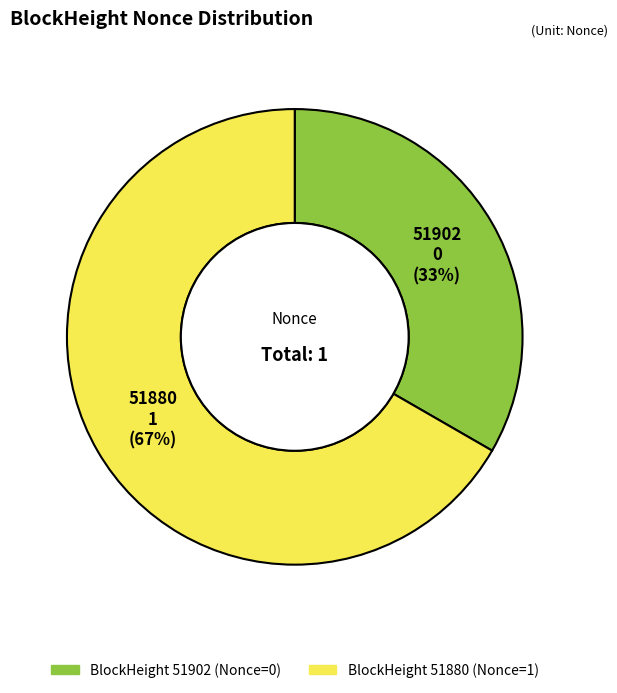

Rank the categories by value from lowest to highest.

51902, 51880